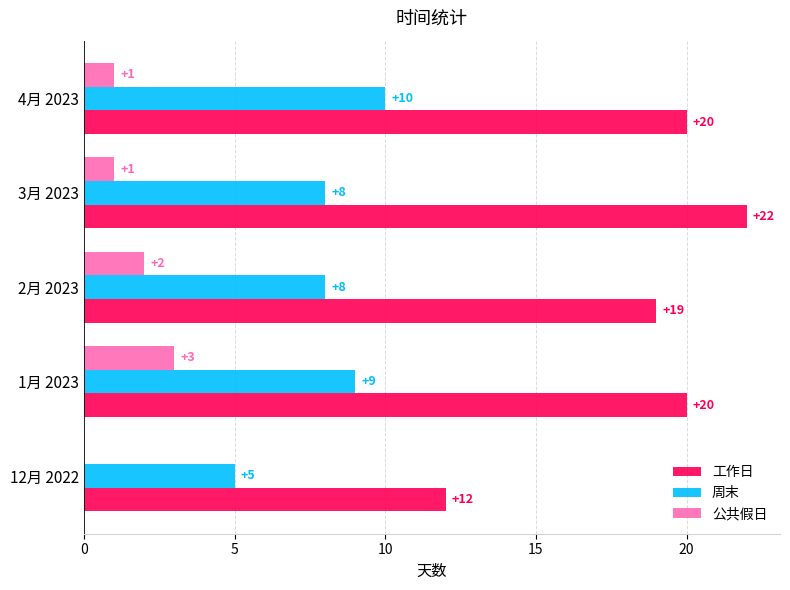

True or false: 公共假日 has a value of 1 at 1月 2023.

False